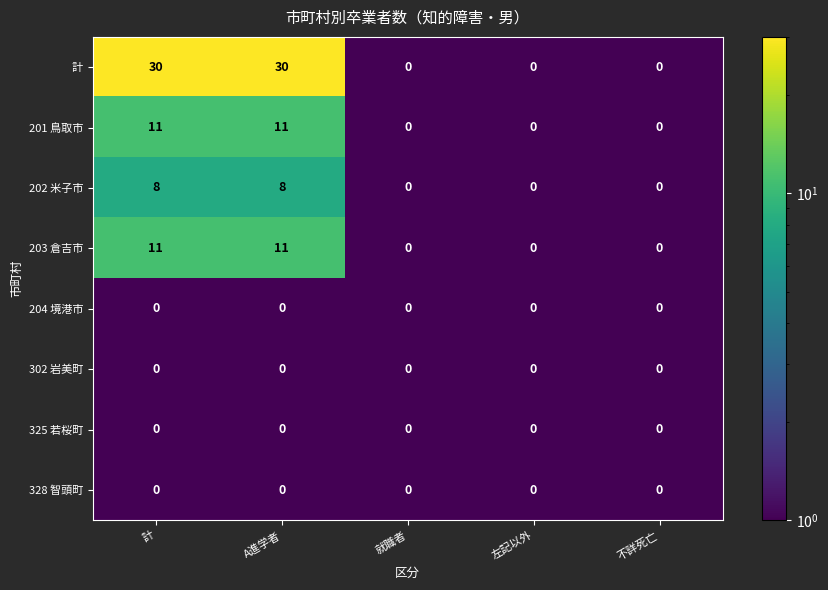

Is it true that 203 倉吉市 equals 5 at 就職者?

False